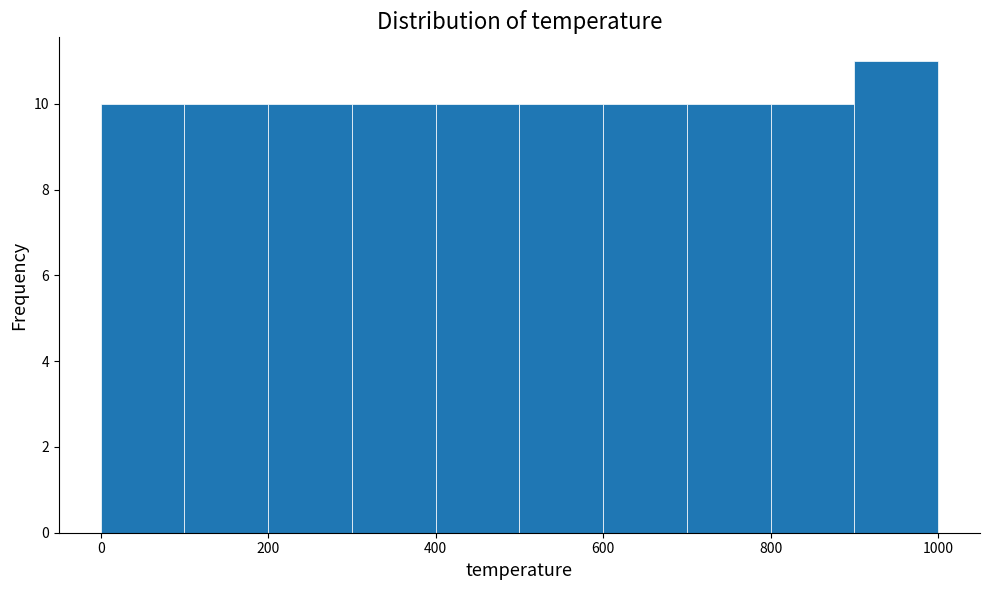

Over which range of the x-axis is the bar tallest?

900 to 1000